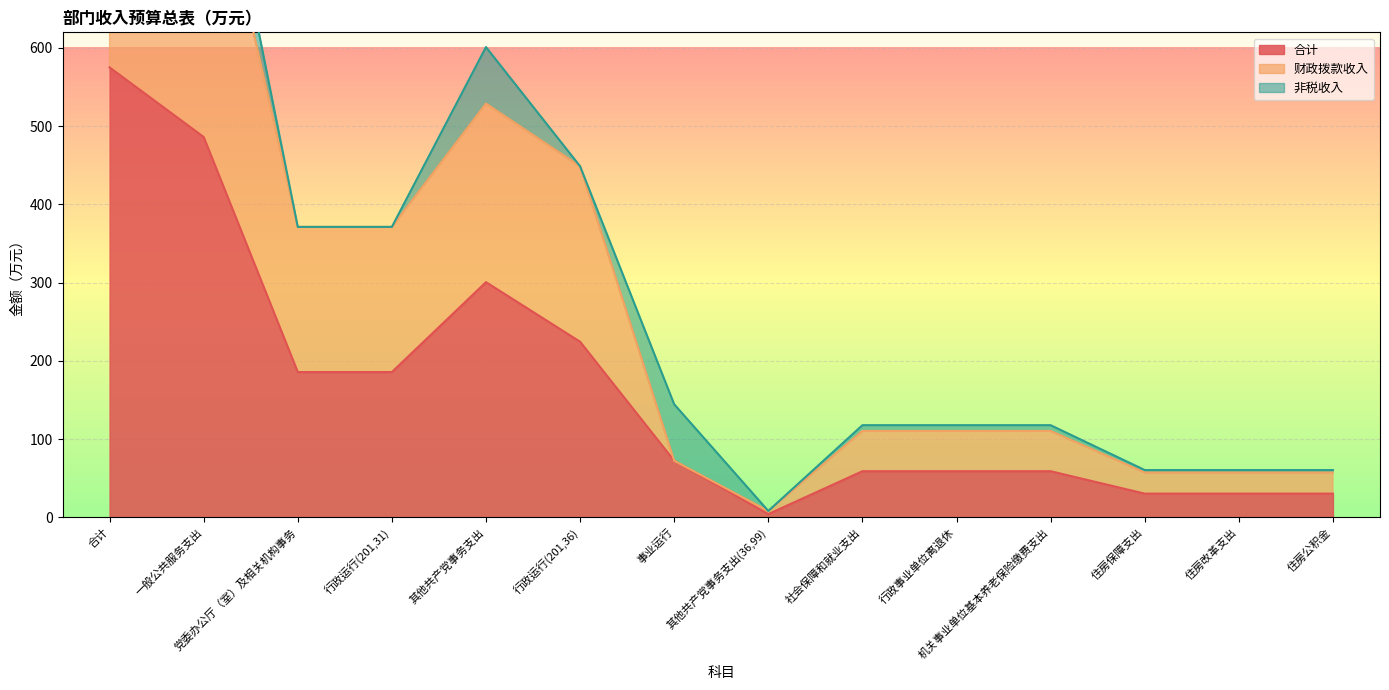

What is the greatest value displayed?

1067.6